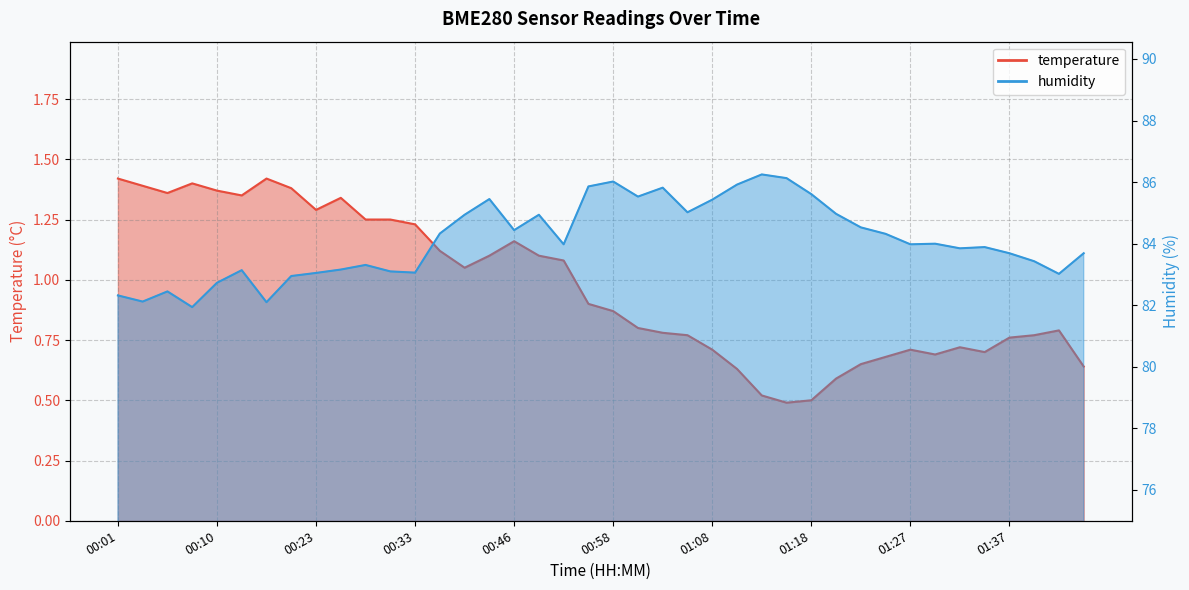

True or false: humidity has a value of 84.9 at 00:41.

True